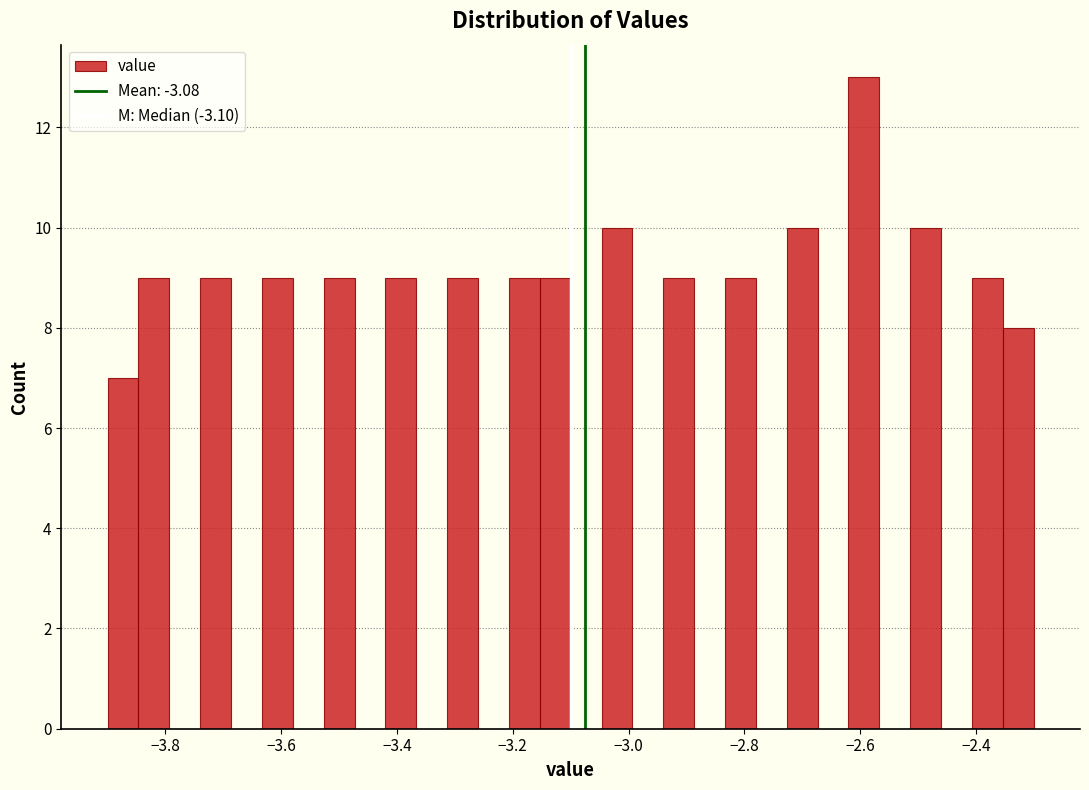

Around what value on the x-axis is the tallest bar? Give the approximate position of its centre, as read against the axis.

-2.60